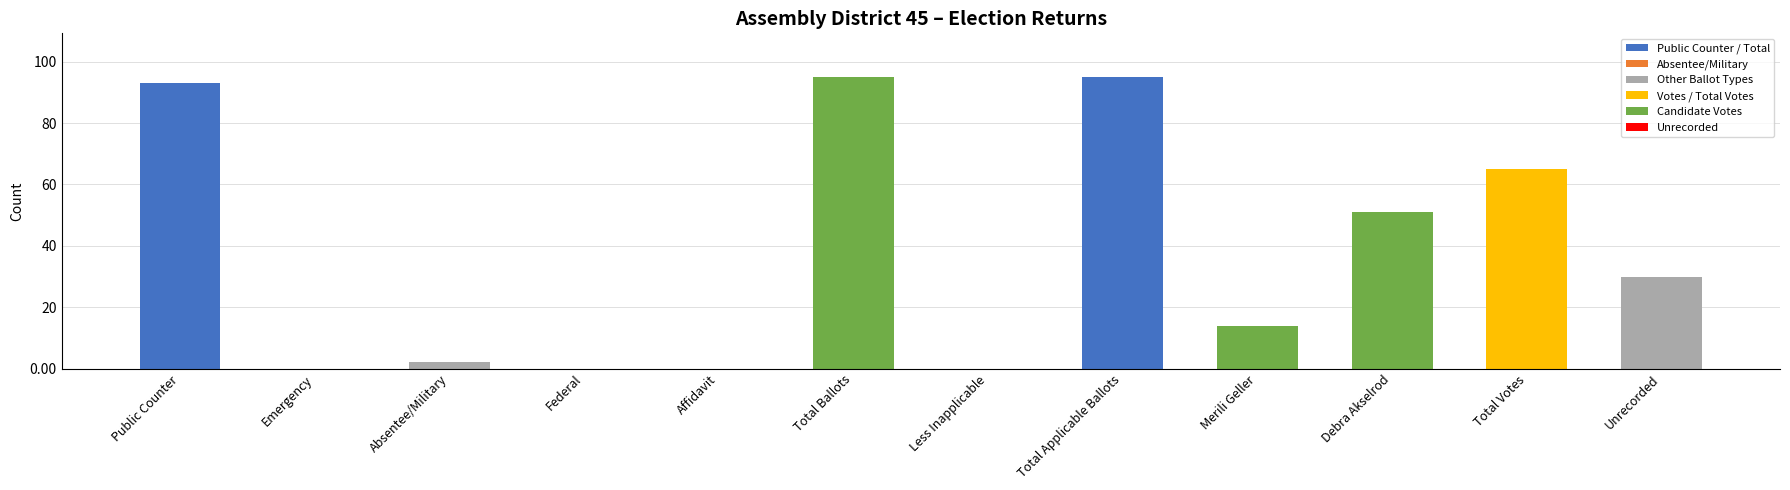

At which label is the value closest to 47?

Debra Akselrod